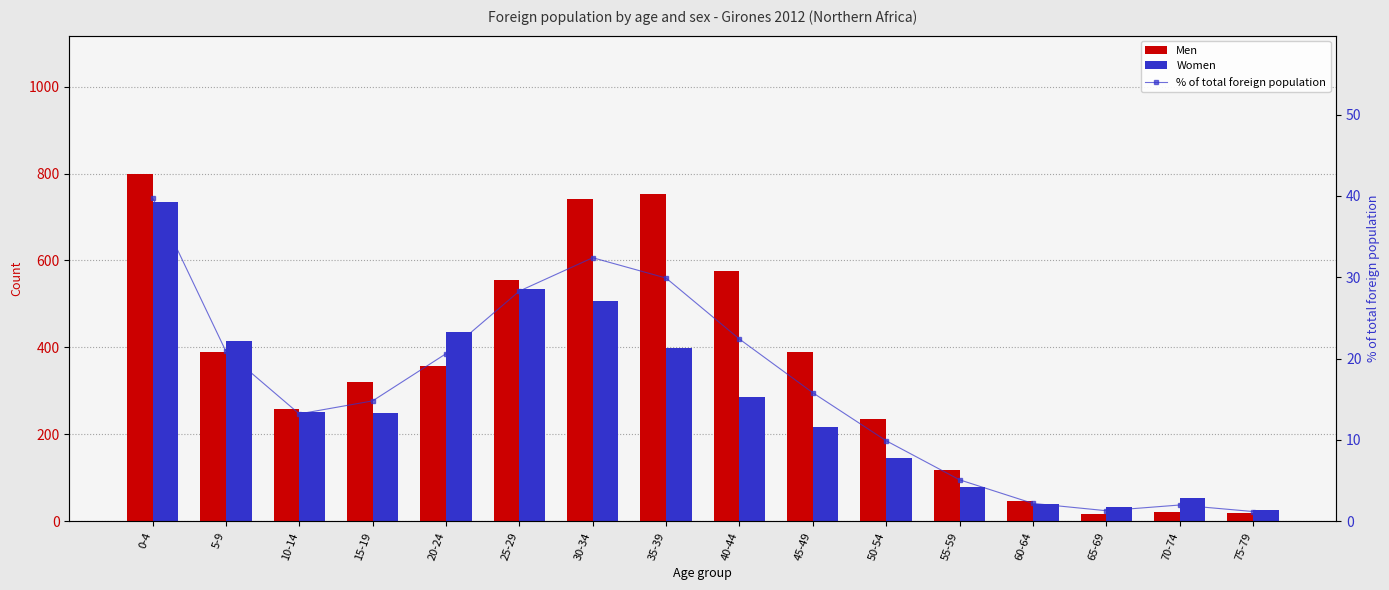

What is the difference between the maximum and minimum values in the Men series?

782.0